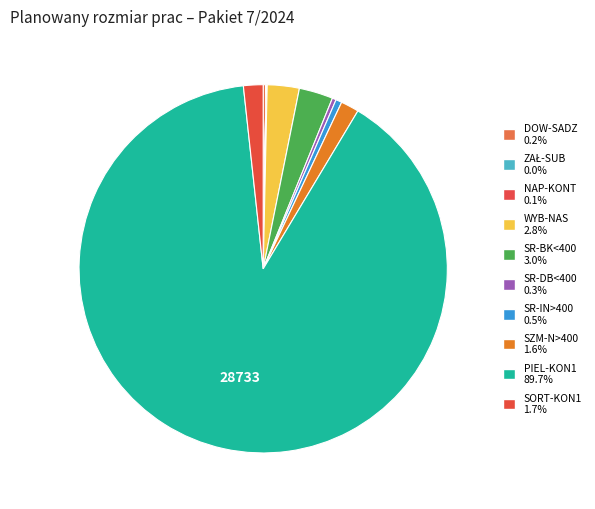

Rank the categories by value from highest to lowest.

PIEL-KON1, SR-BK<400, WYB-NAS, SORT-KON1, SZM-N>400, SR-IN>400, SR-DB<400, DOW-SADZ, NAP-KONT, ZAŁ-SUB